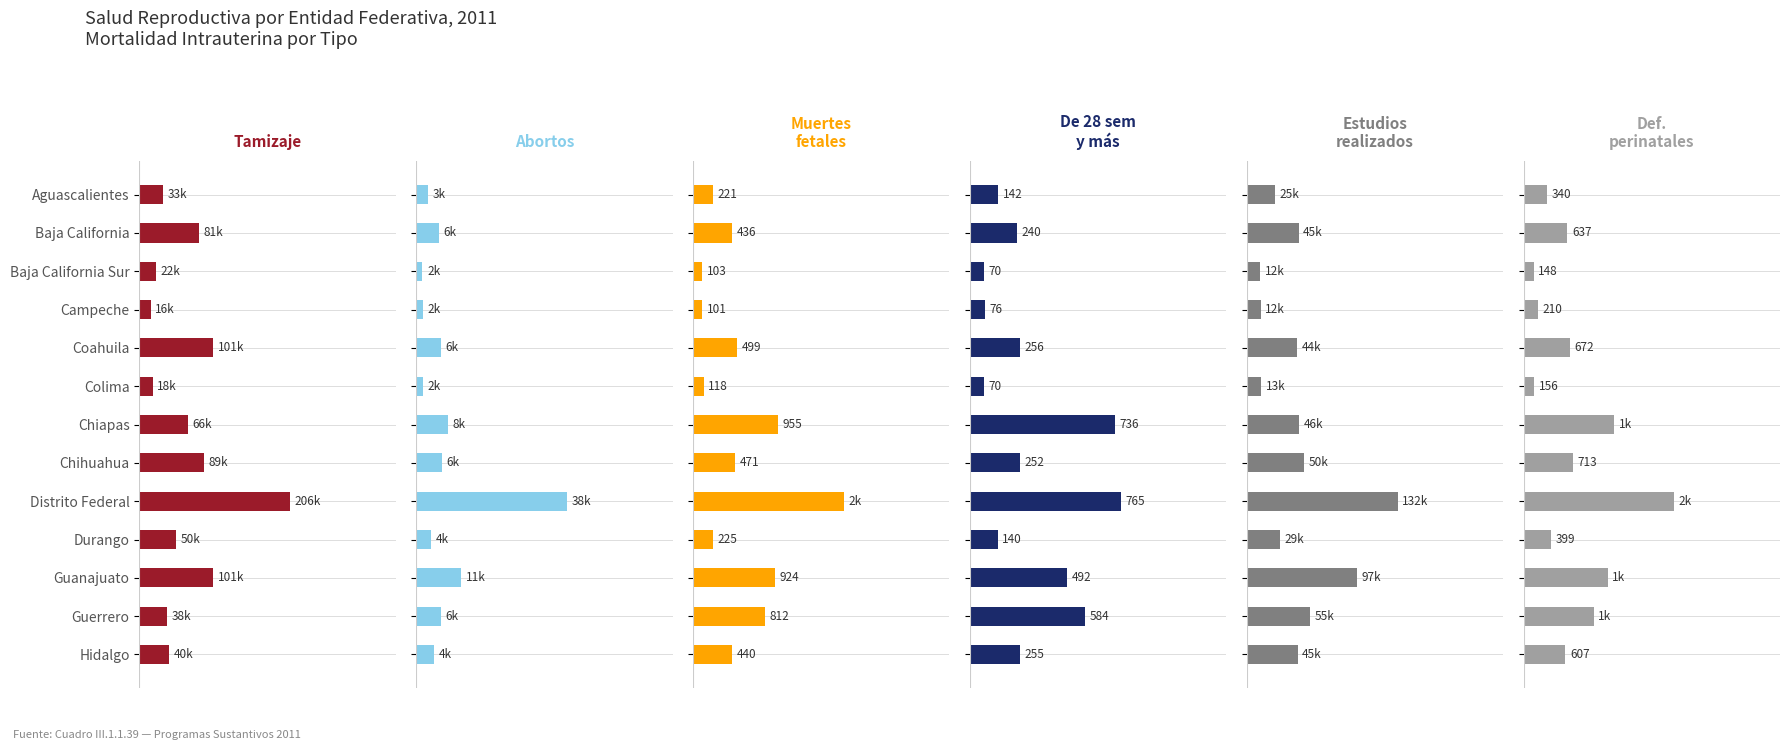

How many data points in Abortos are less than 5?

6